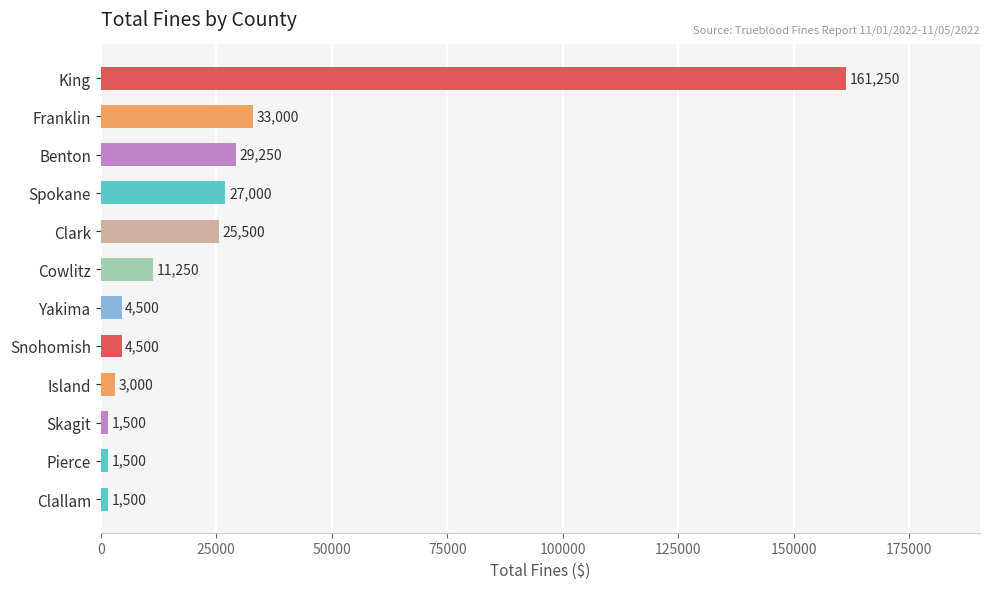

Is it true that the value at Benton is 10652?

False